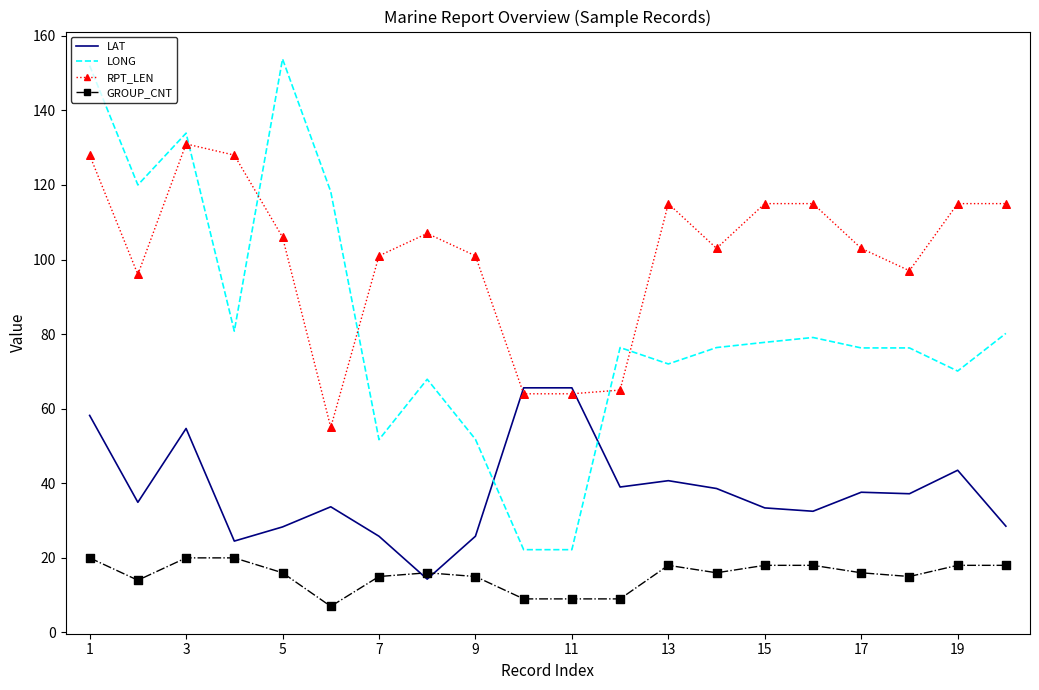

Which series has the largest range (max minus min)?

LONG